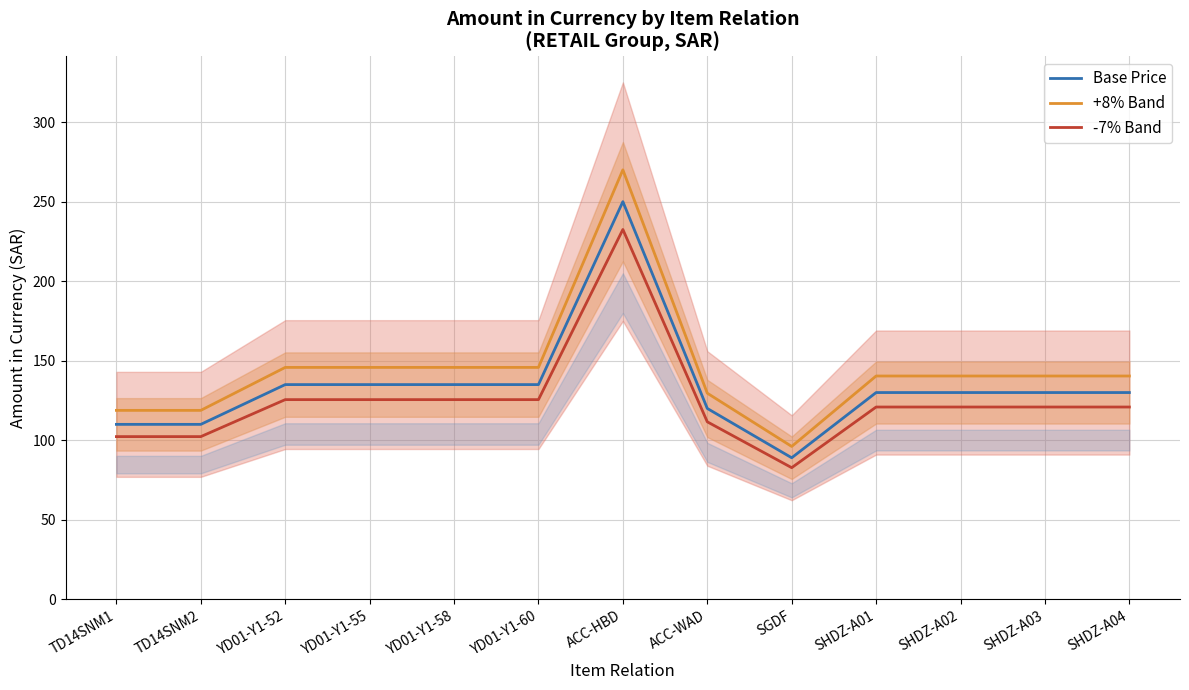

What is the greatest value displayed?

270.0